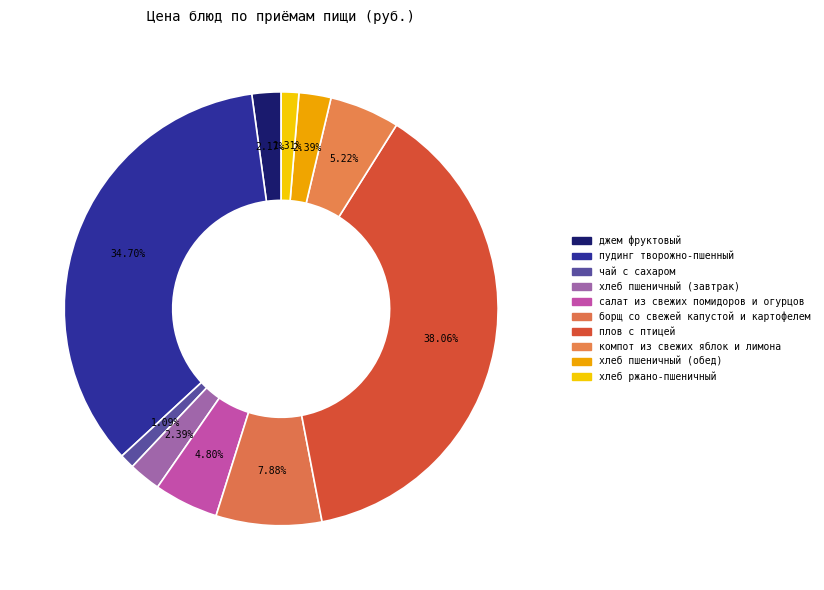

The хлеб пшеничный (обед) slice represents 1% of the pie. True or false?

False